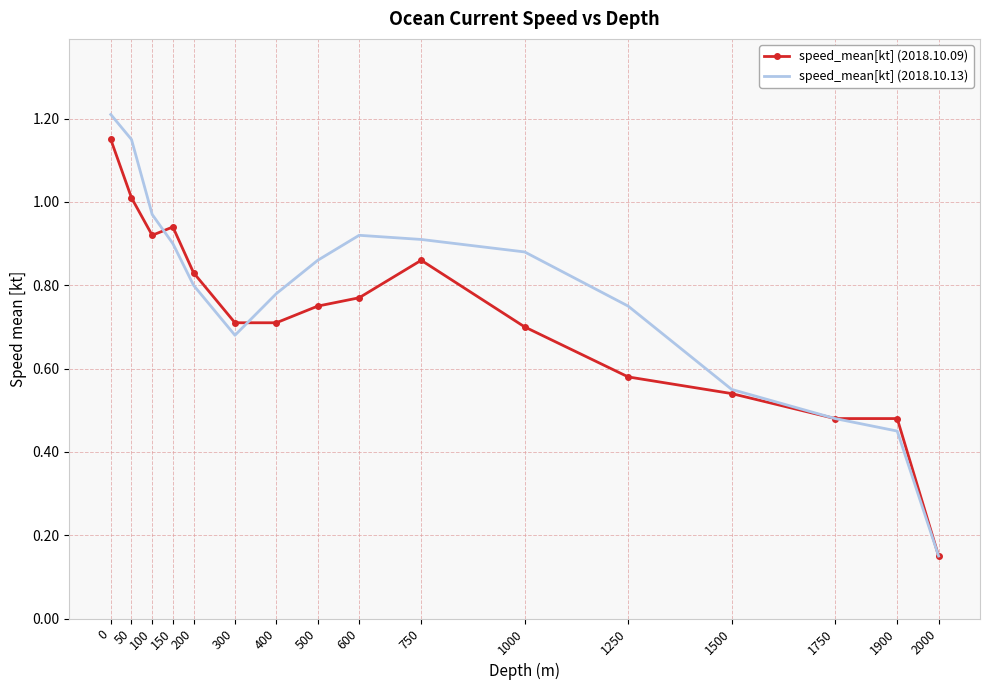

Where is the first local maximum for speed_mean[kt] (2018.10.09)?

150